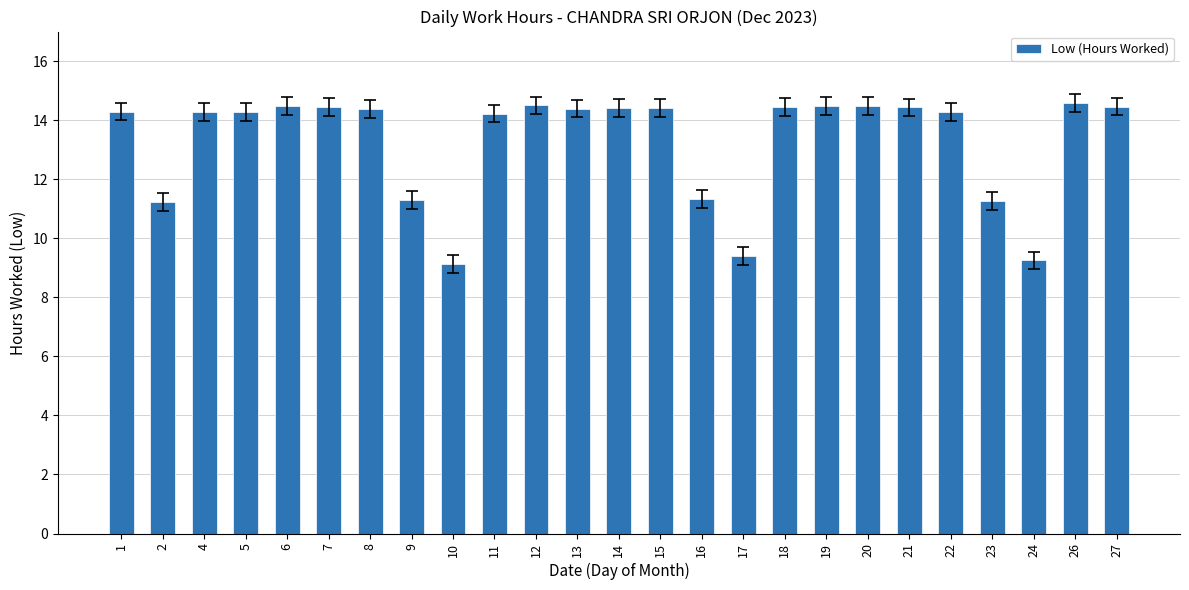

Is it true that the value at 16 is 11.3?

True